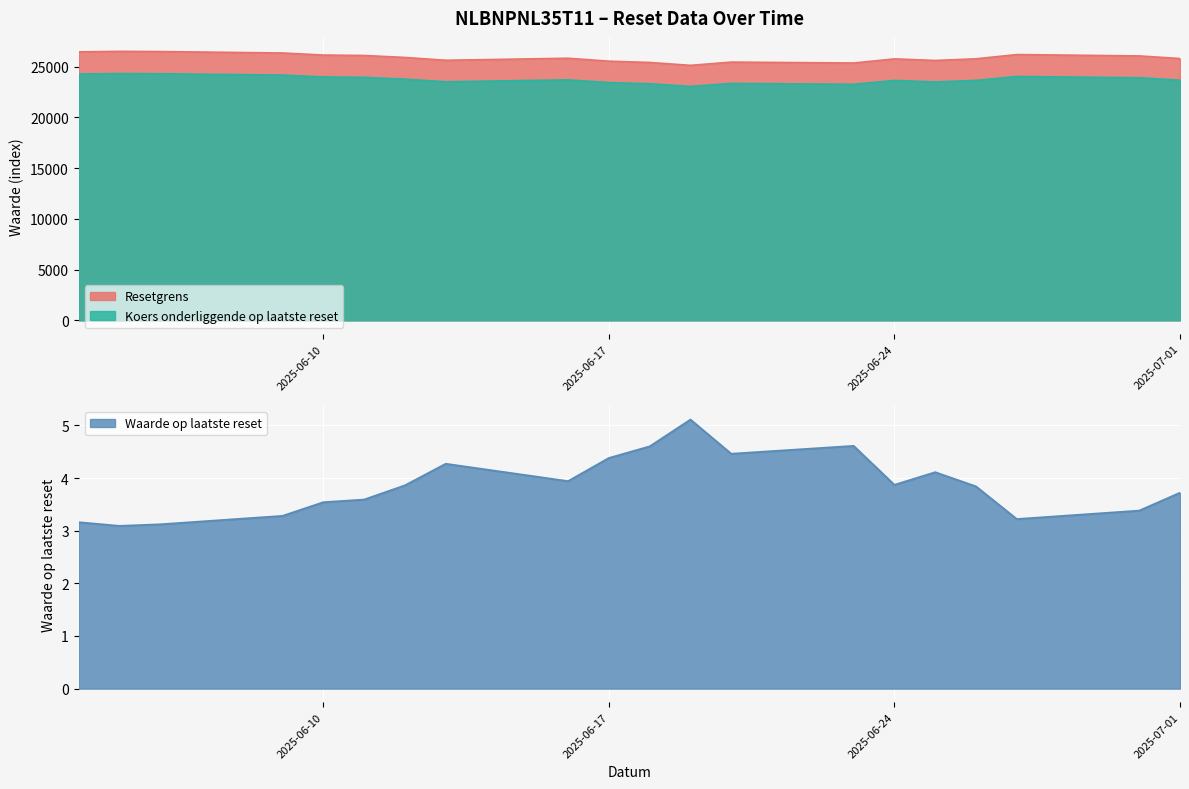

Reading right to left, what are all the values shown in this chart?

Waarde op laatste reset: 2025-06-04=3.2	2025-06-05=3.1	2025-06-06=3.1	2025-06-09=3.3	2025-06-10=3.5	2025-06-11=3.6	2025-06-12=3.9	2025-06-13=4.3	2025-06-16=3.9	2025-06-17=4.4	2025-06-18=4.6	2025-06-19=5.1	2025-06-20=4.5	2025-06-23=4.6	2025-06-24=3.9	2025-06-25=4.1	2025-06-26=3.8	2025-06-27=3.2	2025-06-30=3.4	2025-07-01=3.7
Resetgrens: 2025-06-04=26461.4	2025-06-05=26512.7	2025-06-06=26491.9	2025-06-09=26350.0	2025-06-10=26146.4	2025-06-11=26104.3	2025-06-12=25910.9	2025-06-13=25632.7	2025-06-16=25832.0	2025-06-17=25543.8	2025-06-18=25416.4	2025-06-19=25132.5	2025-06-20=25452.1	2025-06-23=25363.2	2025-06-24=25769.3	2025-06-25=25613.2	2025-06-26=25777.7	2025-06-27=26196.2	2025-06-30=26061.5	2025-07-01=25803.9
Koers onderliggende op laatste reset: 2025-06-04=24276.5	2025-06-05=24323.6	2025-06-06=24304.5	2025-06-09=24174.3	2025-06-10=23987.6	2025-06-11=23948.9	2025-06-12=23771.5	2025-06-13=23516.2	2025-06-16=23699.1	2025-06-17=23434.7	2025-06-18=23317.8	2025-06-19=23057.4	2025-06-20=23350.5	2025-06-23=23269.0	2025-06-24=23641.6	2025-06-25=23498.3	2025-06-26=23649.3	2025-06-27=24033.2	2025-06-30=23909.6	2025-07-01=23673.3